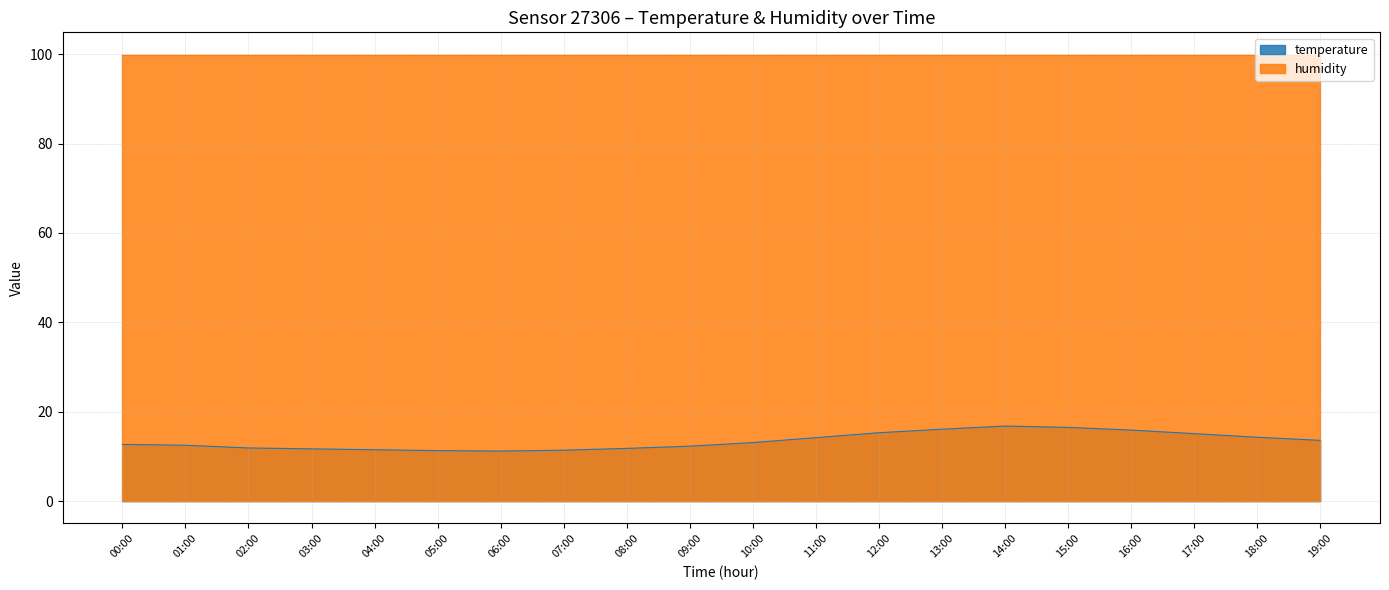

How many distinct data groups are displayed?

2